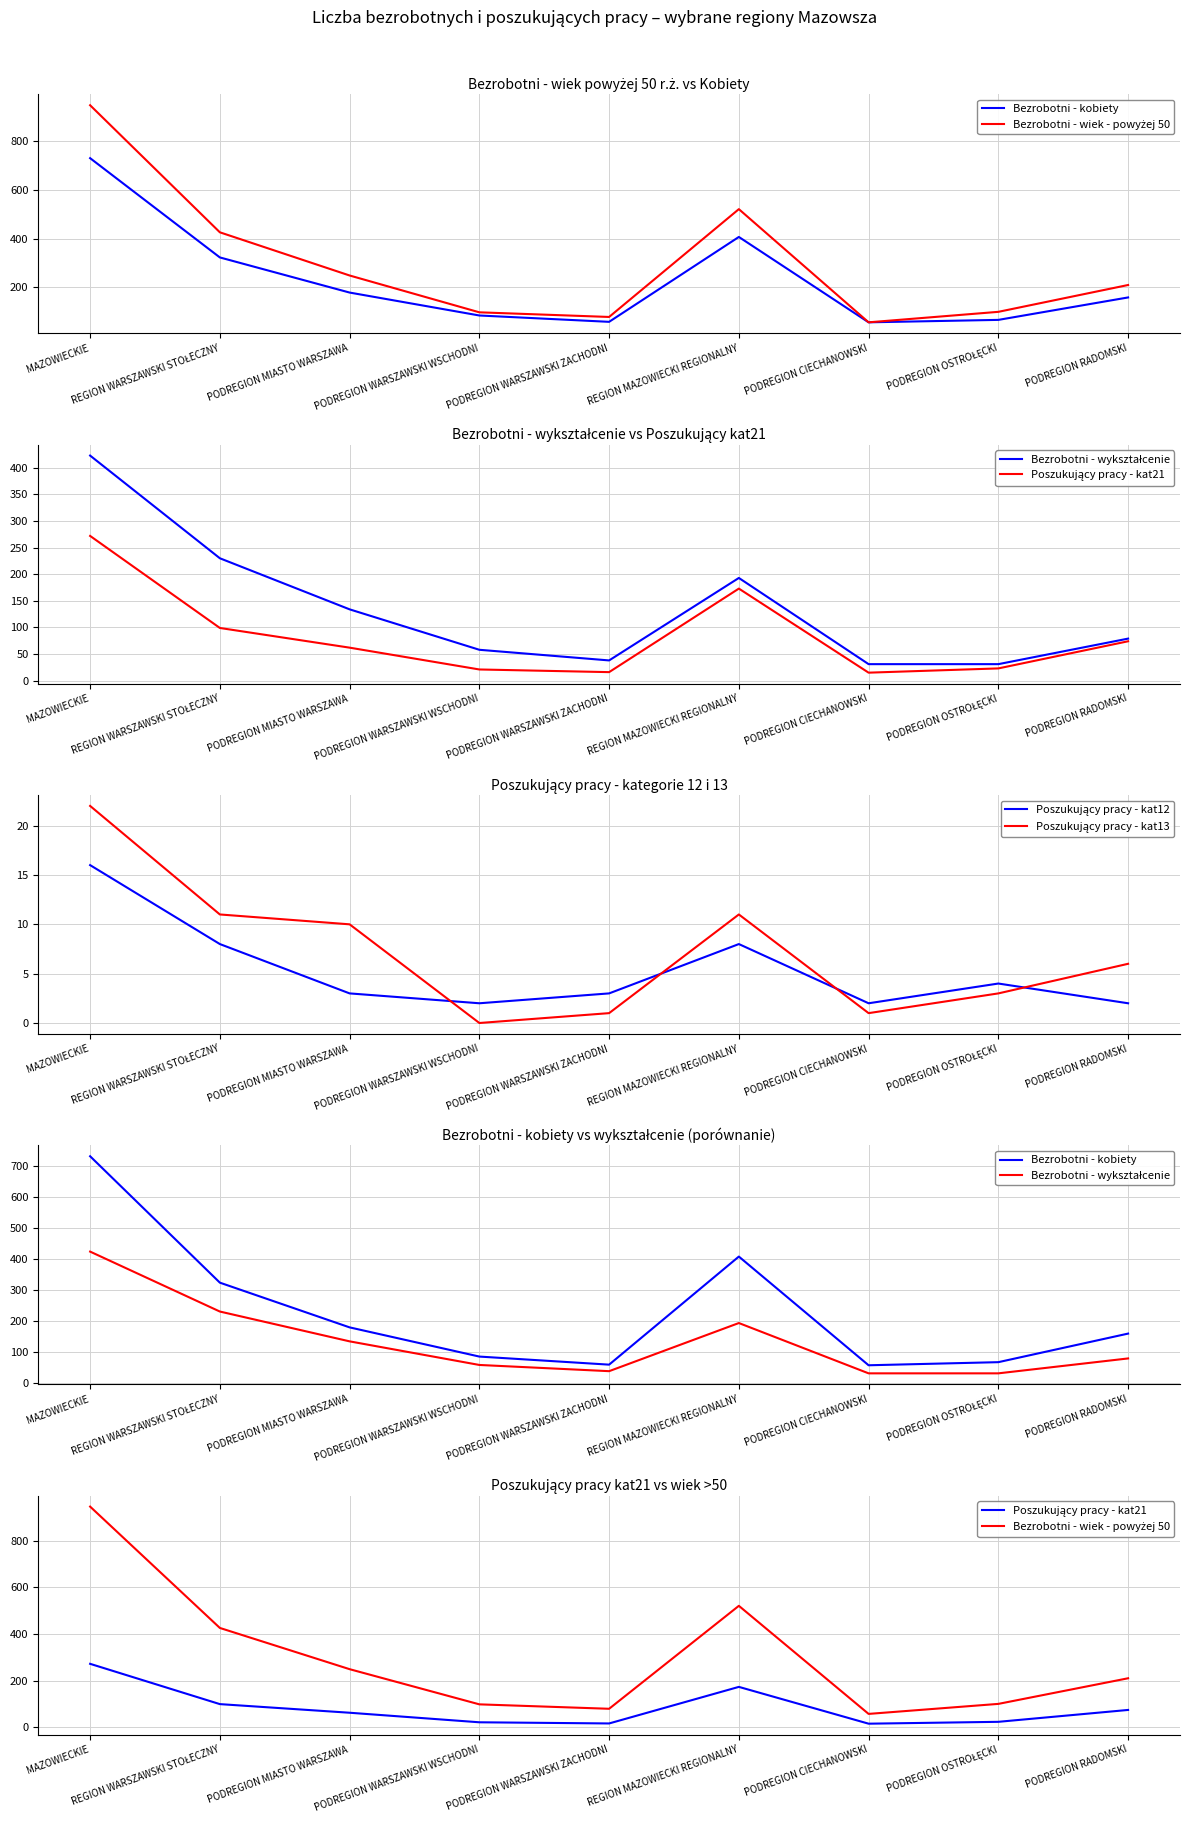

Where is Poszukujący pracy - kat13 nearest to the value 11?

REGION WARSZAWSKI STOŁECZNY